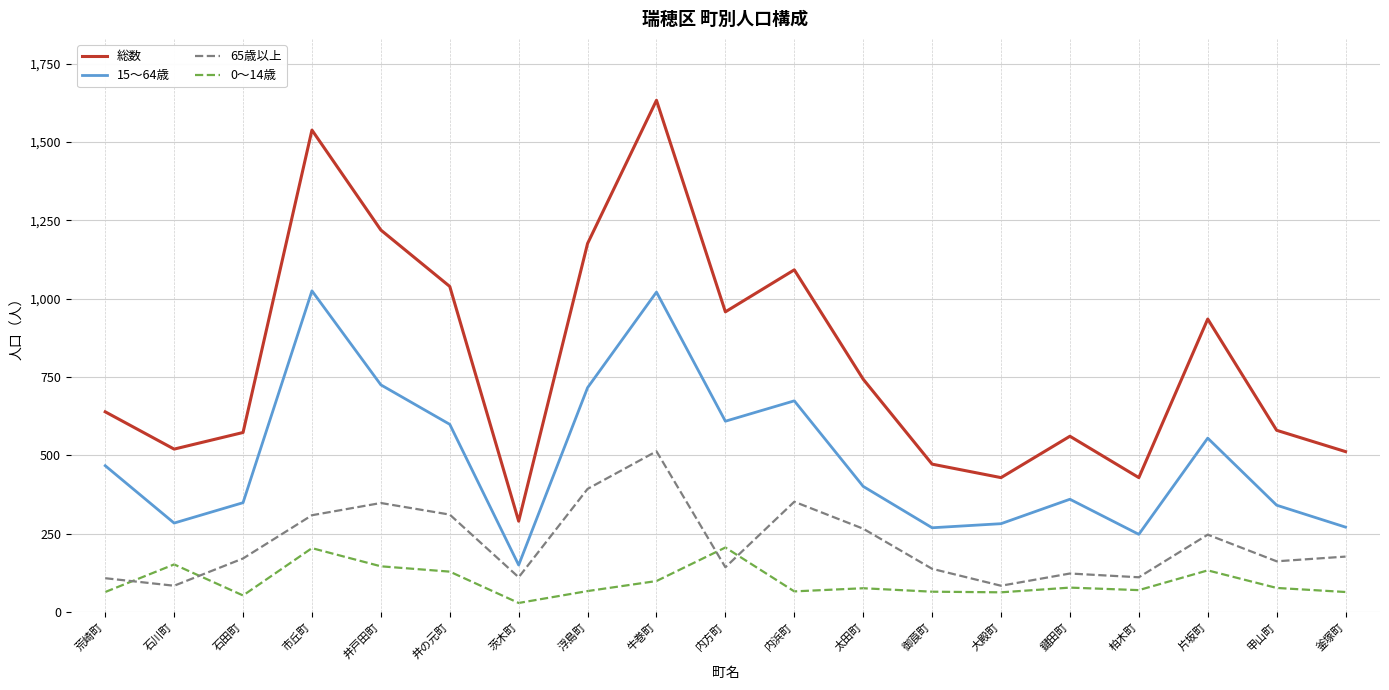

Where is the first local maximum for 65歳以上?

井戸田町